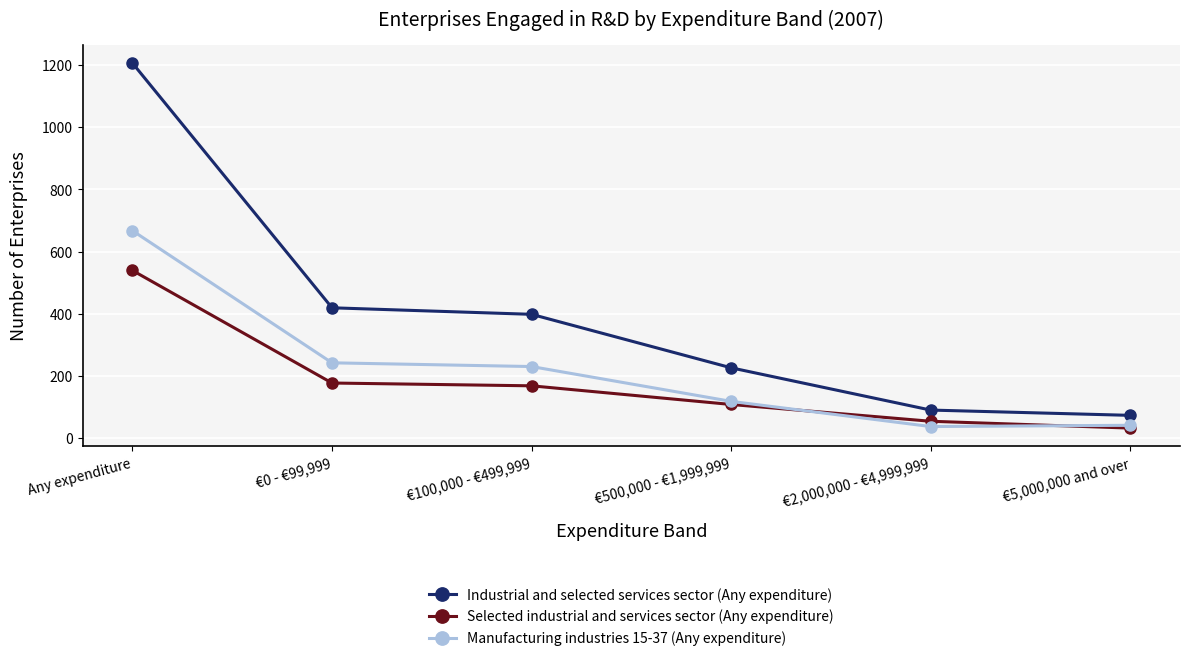

List the series in order of their overall mean, highest first.

Industrial and selected services sector (Any expenditure), Manufacturing industries 15-37 (Any expenditure), Selected industrial and services sector (Any expenditure)